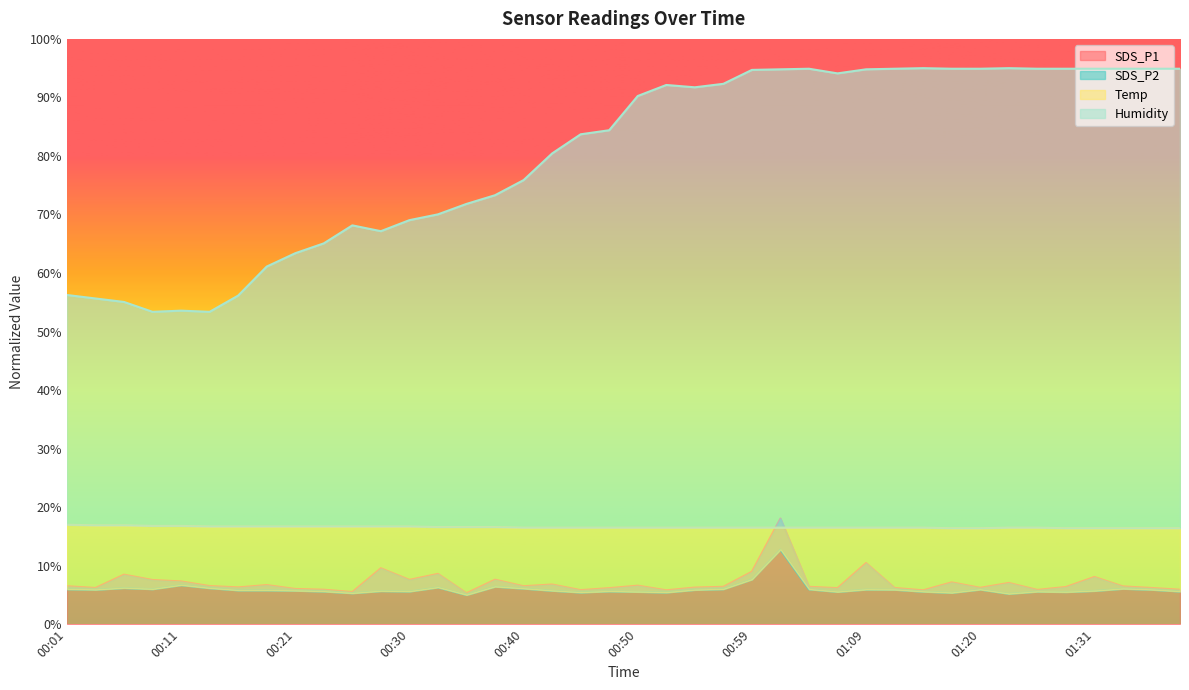

At which category is the sum across all series the highest?

01:02